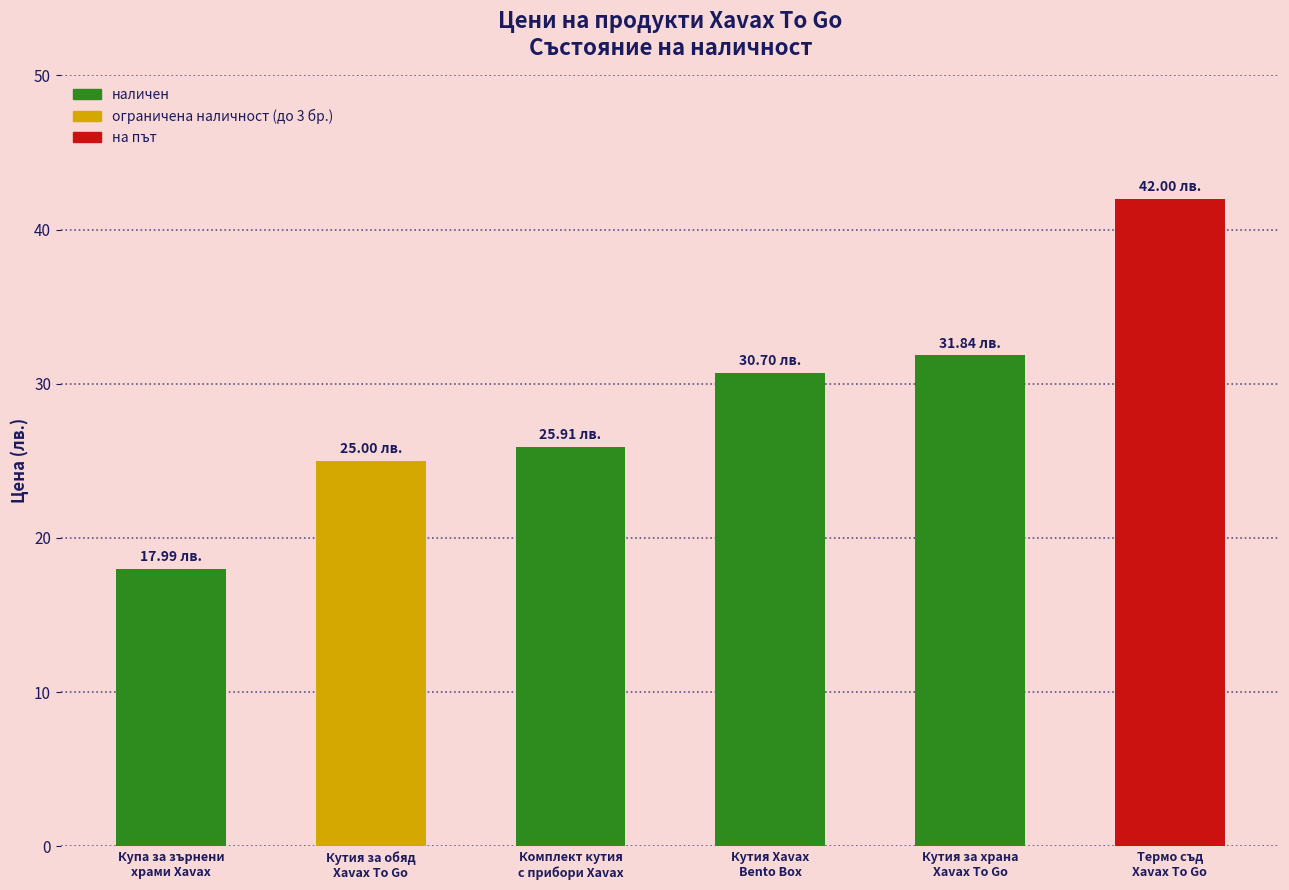

What is the value of the 3rd bar from the left?

25.9